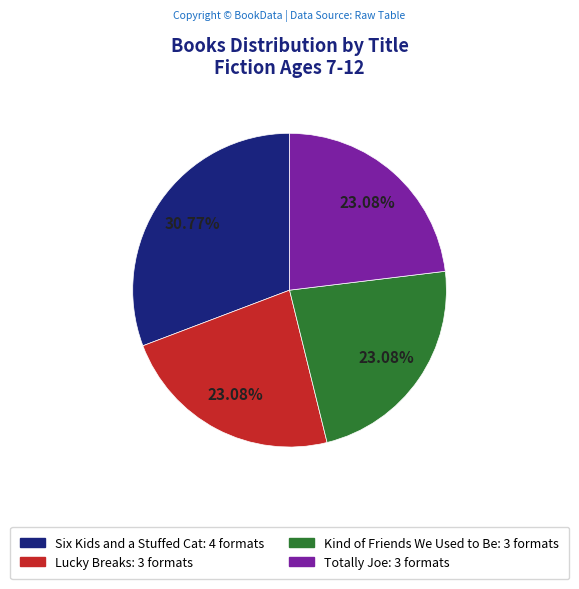

Is there any slice that represents more than half of the pie?

No